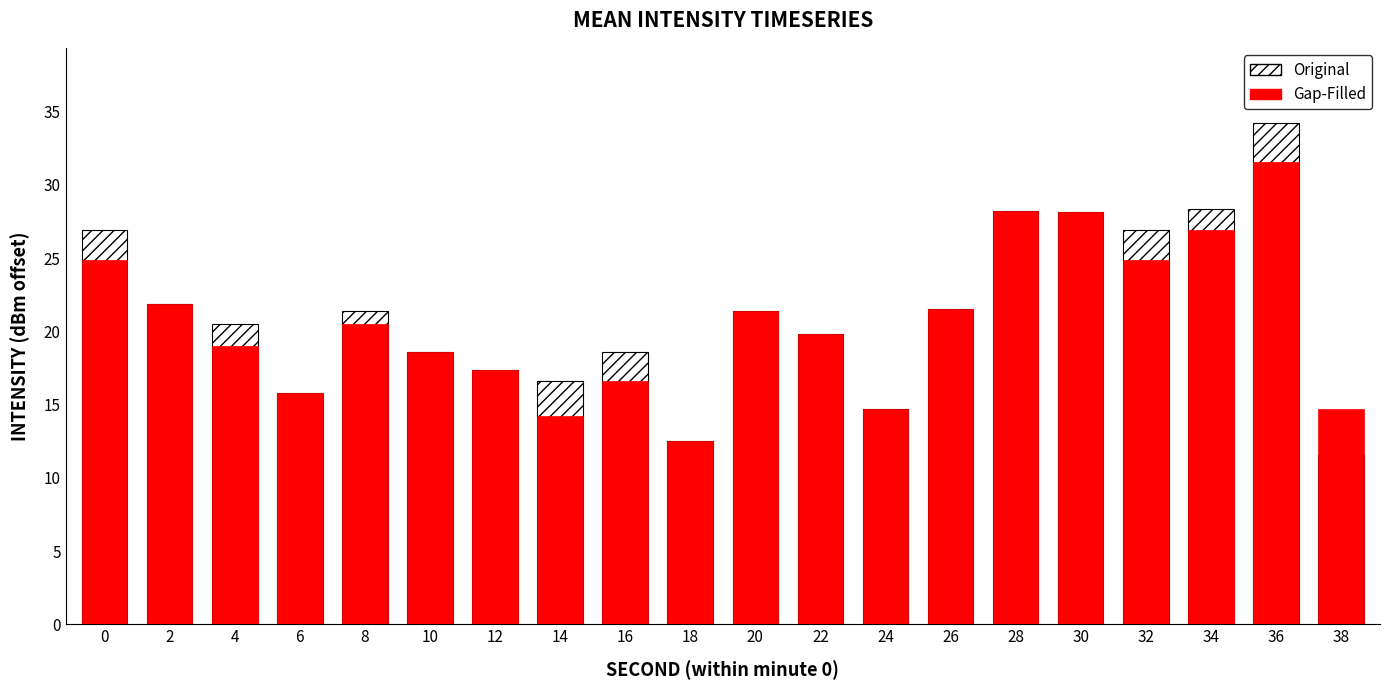

The Gap-Filled series shows 25.7 at 6. True or false?

False